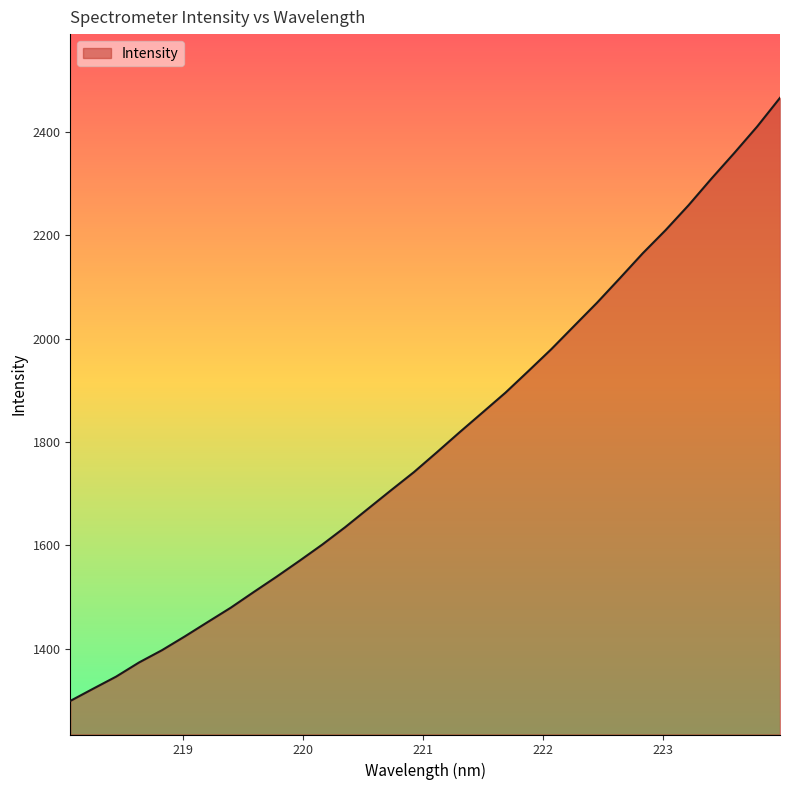

What is the difference between the maximum and minimum values?

1166.7